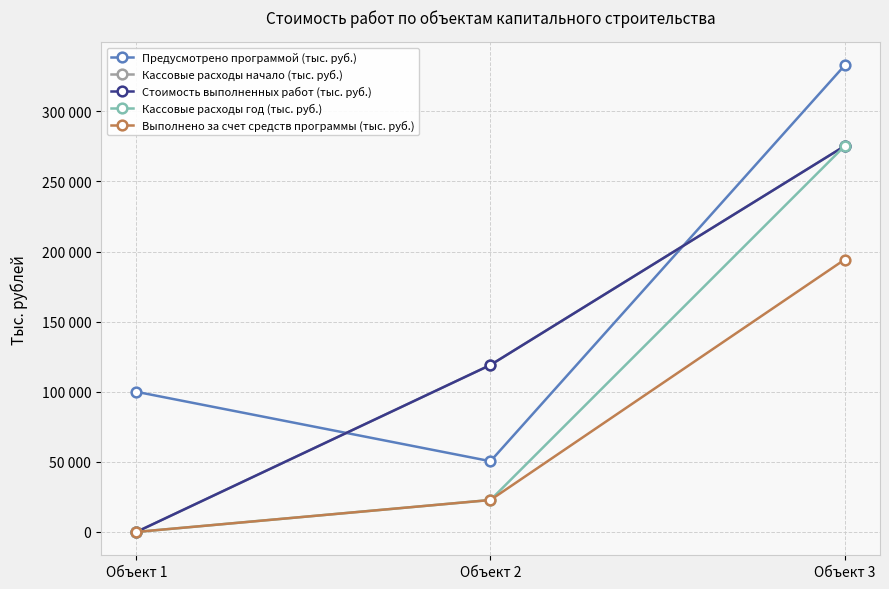

What is the value of the Предусмотрено программой (тыс. руб.) point at the 1st from the left?

99952.6